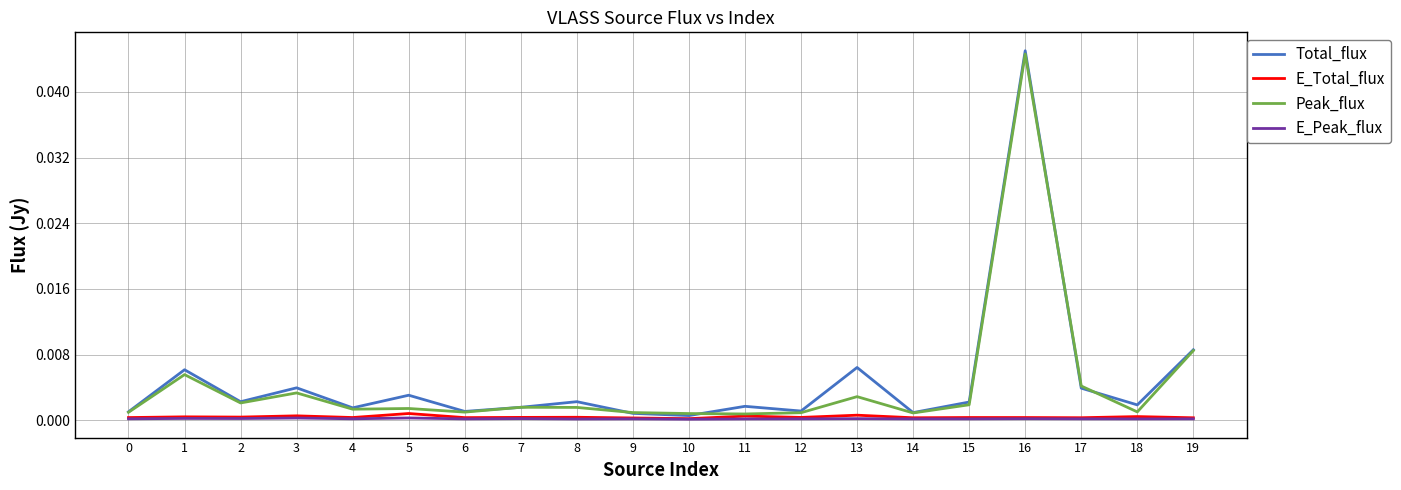

The value of Total_flux at 9 is 0.0. True or false?

True